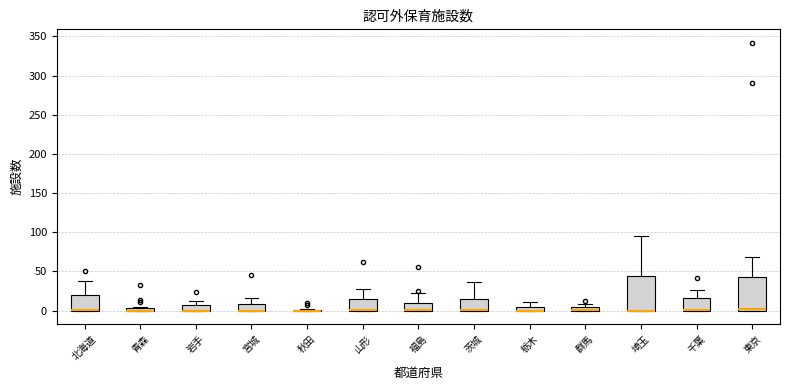

Where is the upper edge of the box for 群馬 on the y-axis? The values are not printed on the chart, so give them approximately, as read against the axis.

5